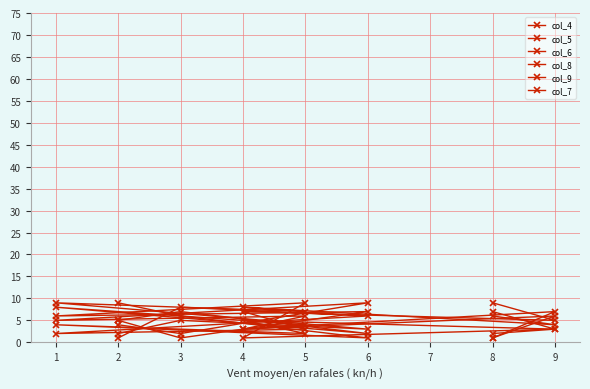

Is it true that col_8 equals 7 at 8?

True